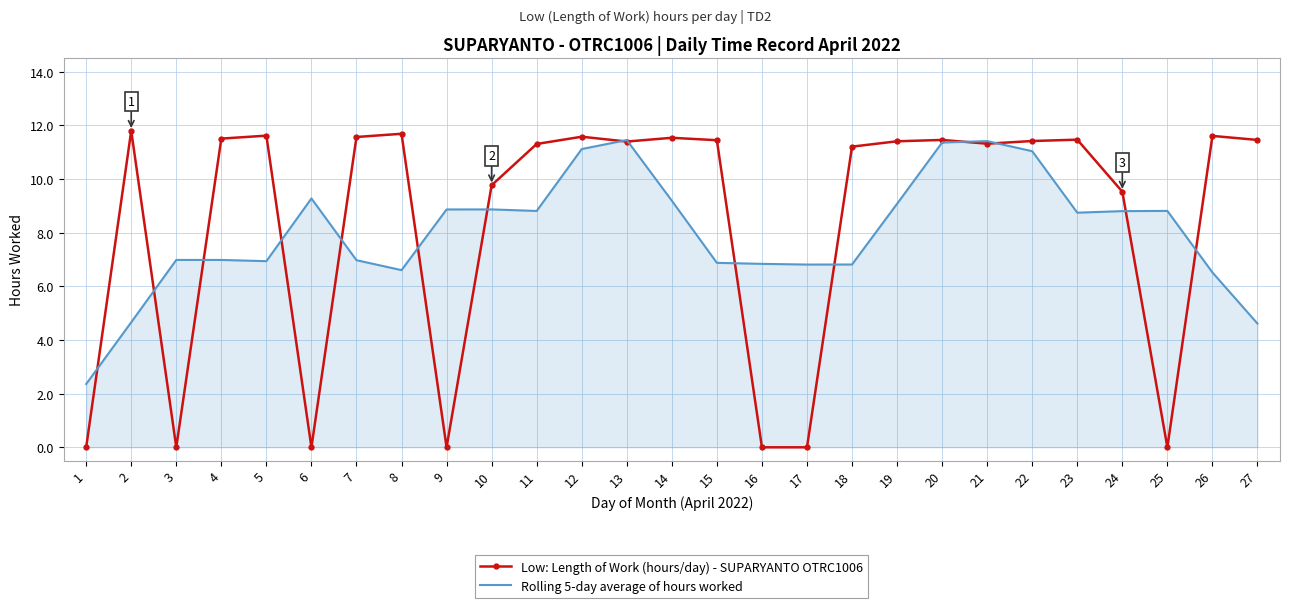

Where does the Low: Length of Work (hours/day) - SUPARYANTO OTRC1006 series first go above 11?

2